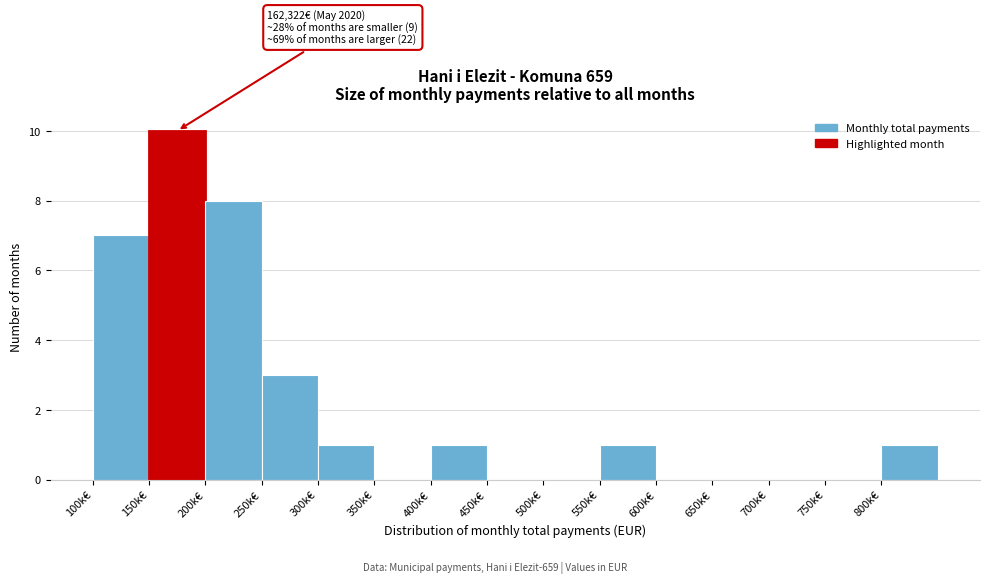

Reading left to right, transcribe all the data shown in this chart.

100k€=7	150k€=10	200k€=8	250k€=3	300k€=1	350k€=0	400k€=1	450k€=0	500k€=0	550k€=1	600k€=0	650k€=0	700k€=0	750k€=0	800k€=1